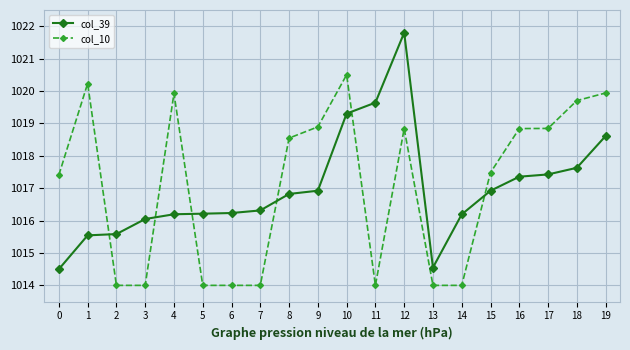

At how many categories does at least one series exceed 1017?

13